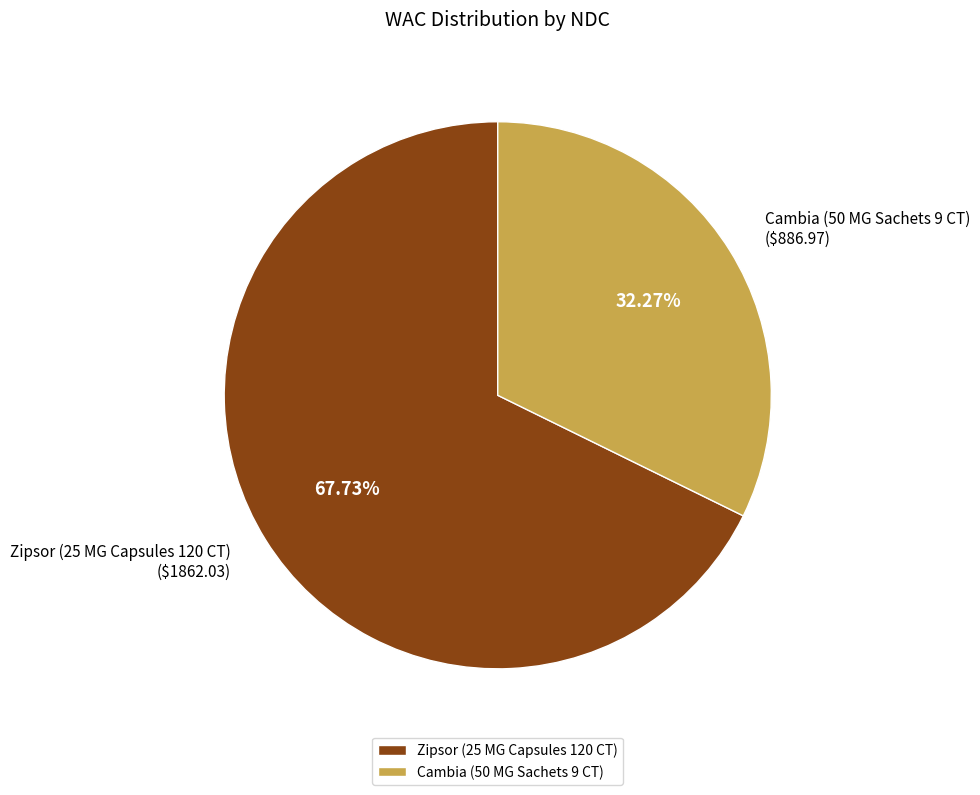

How many slices are in this pie chart?

2